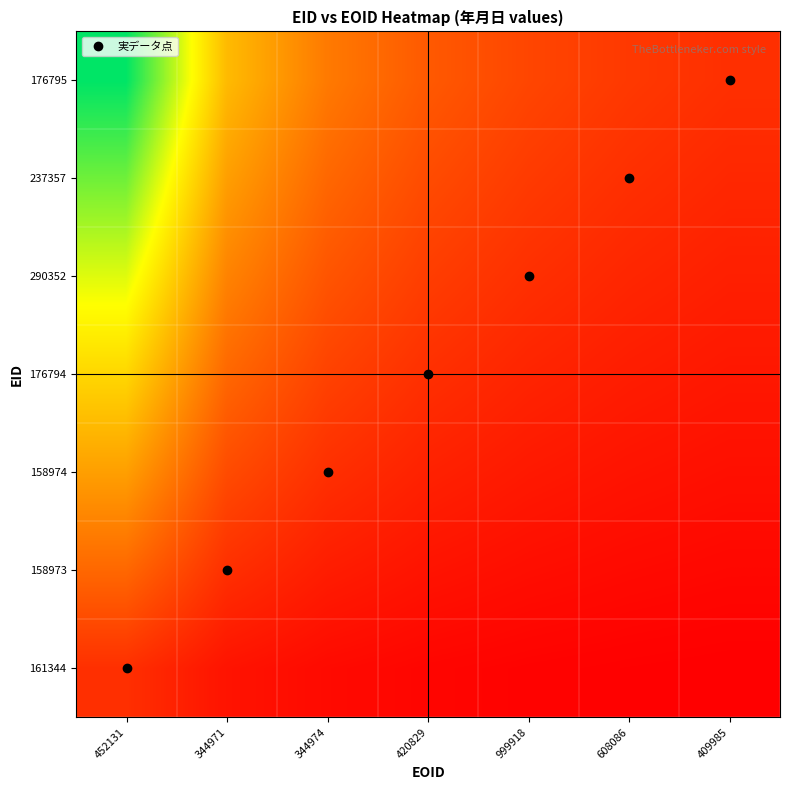

What is the smallest value displayed?

0.1